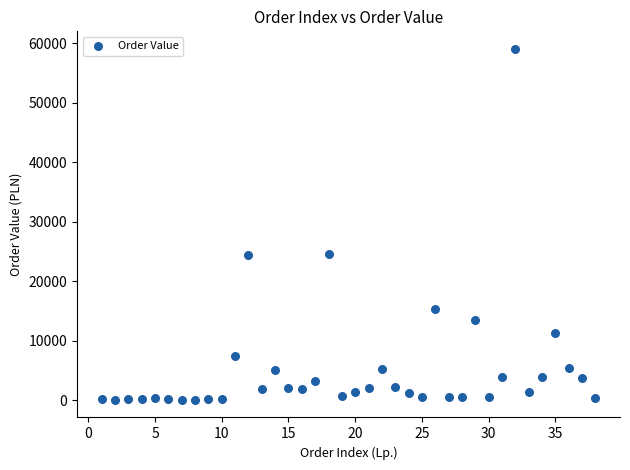

What is the range of Y values (max minus min)?

59011.8